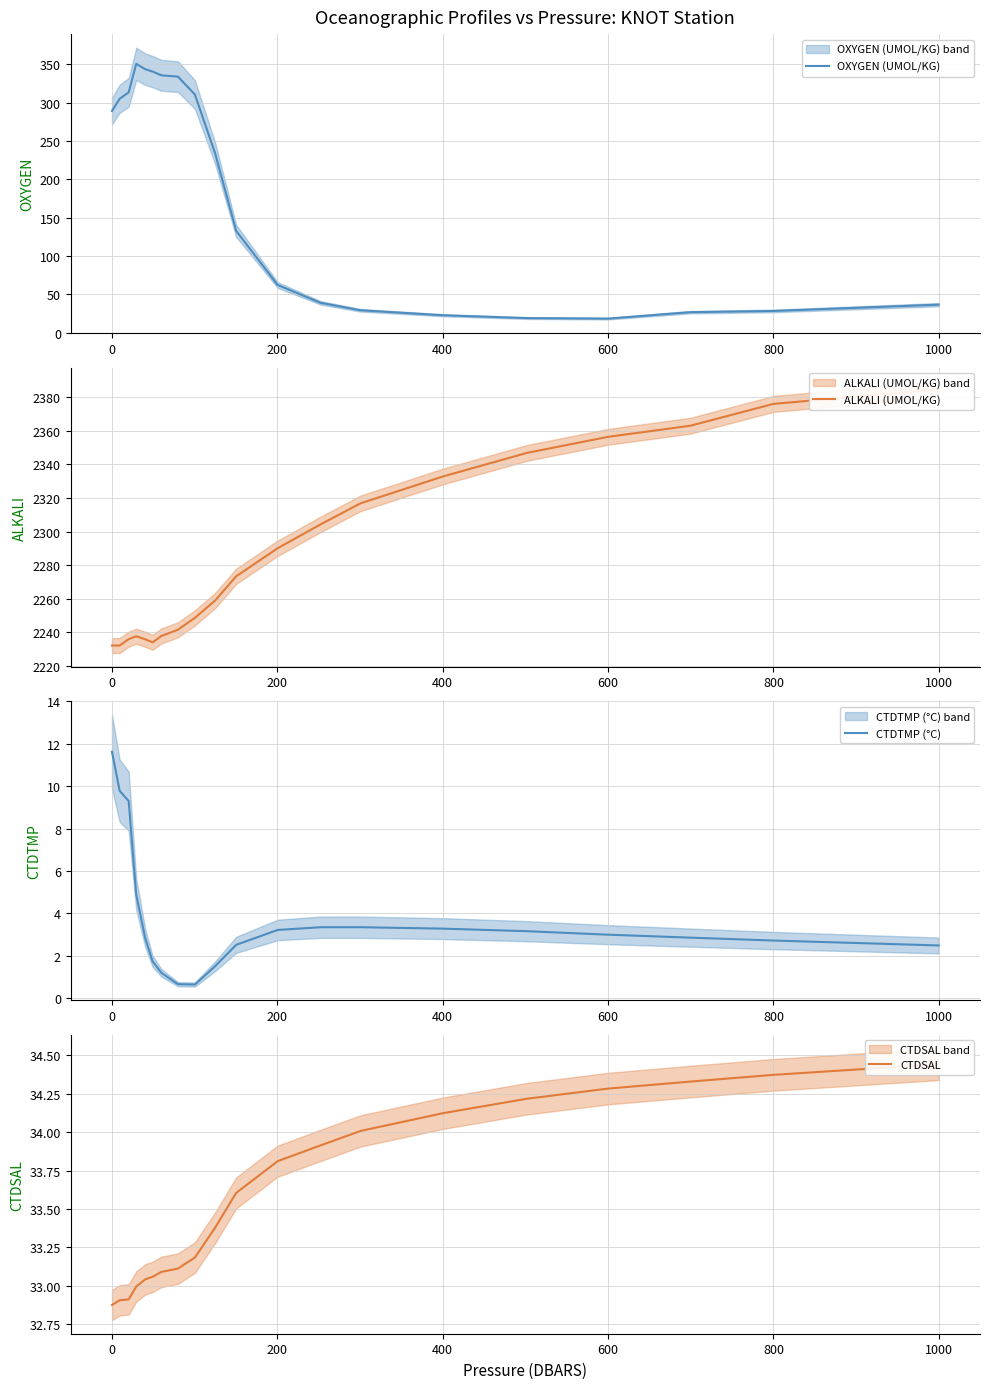

What is the difference between the second highest and second lowest values in the CTDSAL series?

1.5